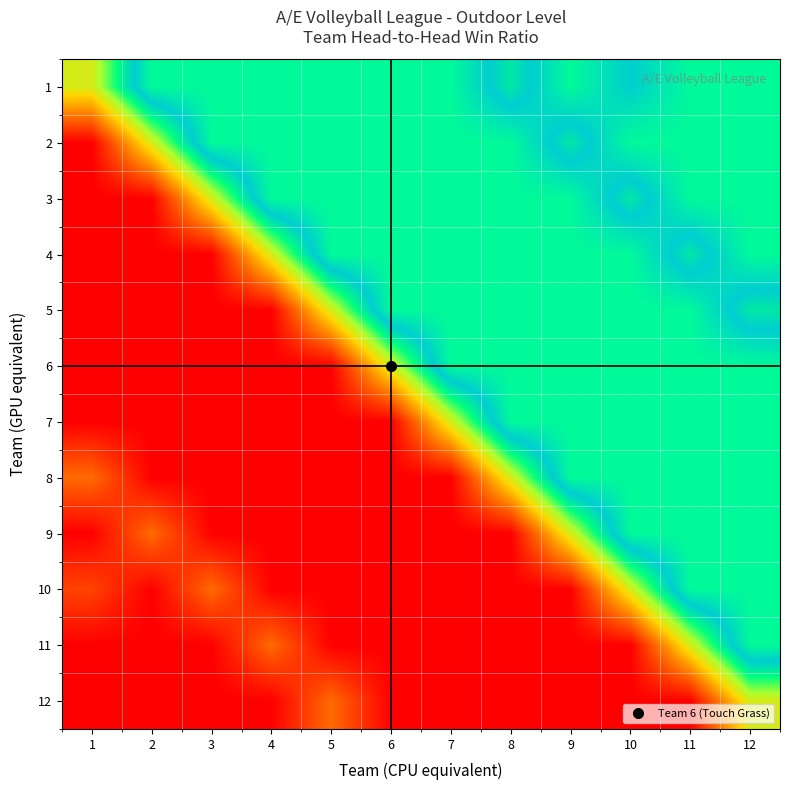

Between 12 and 10, which is larger?

12